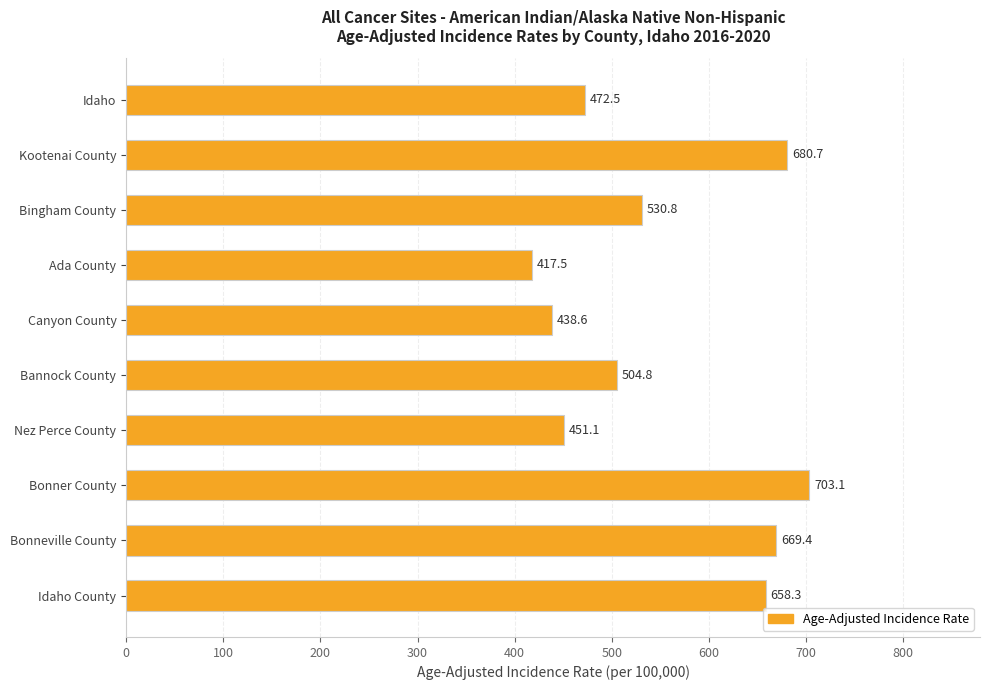

Reading top to bottom, extract all data points from this chart.

Idaho=472.5	Kootenai County=680.7	Bingham County=530.8	Ada County=417.5	Canyon County=438.6	Bannock County=504.8	Nez Perce County=451.1	Bonner County=703.1	Bonneville County=669.4	Idaho County=658.3